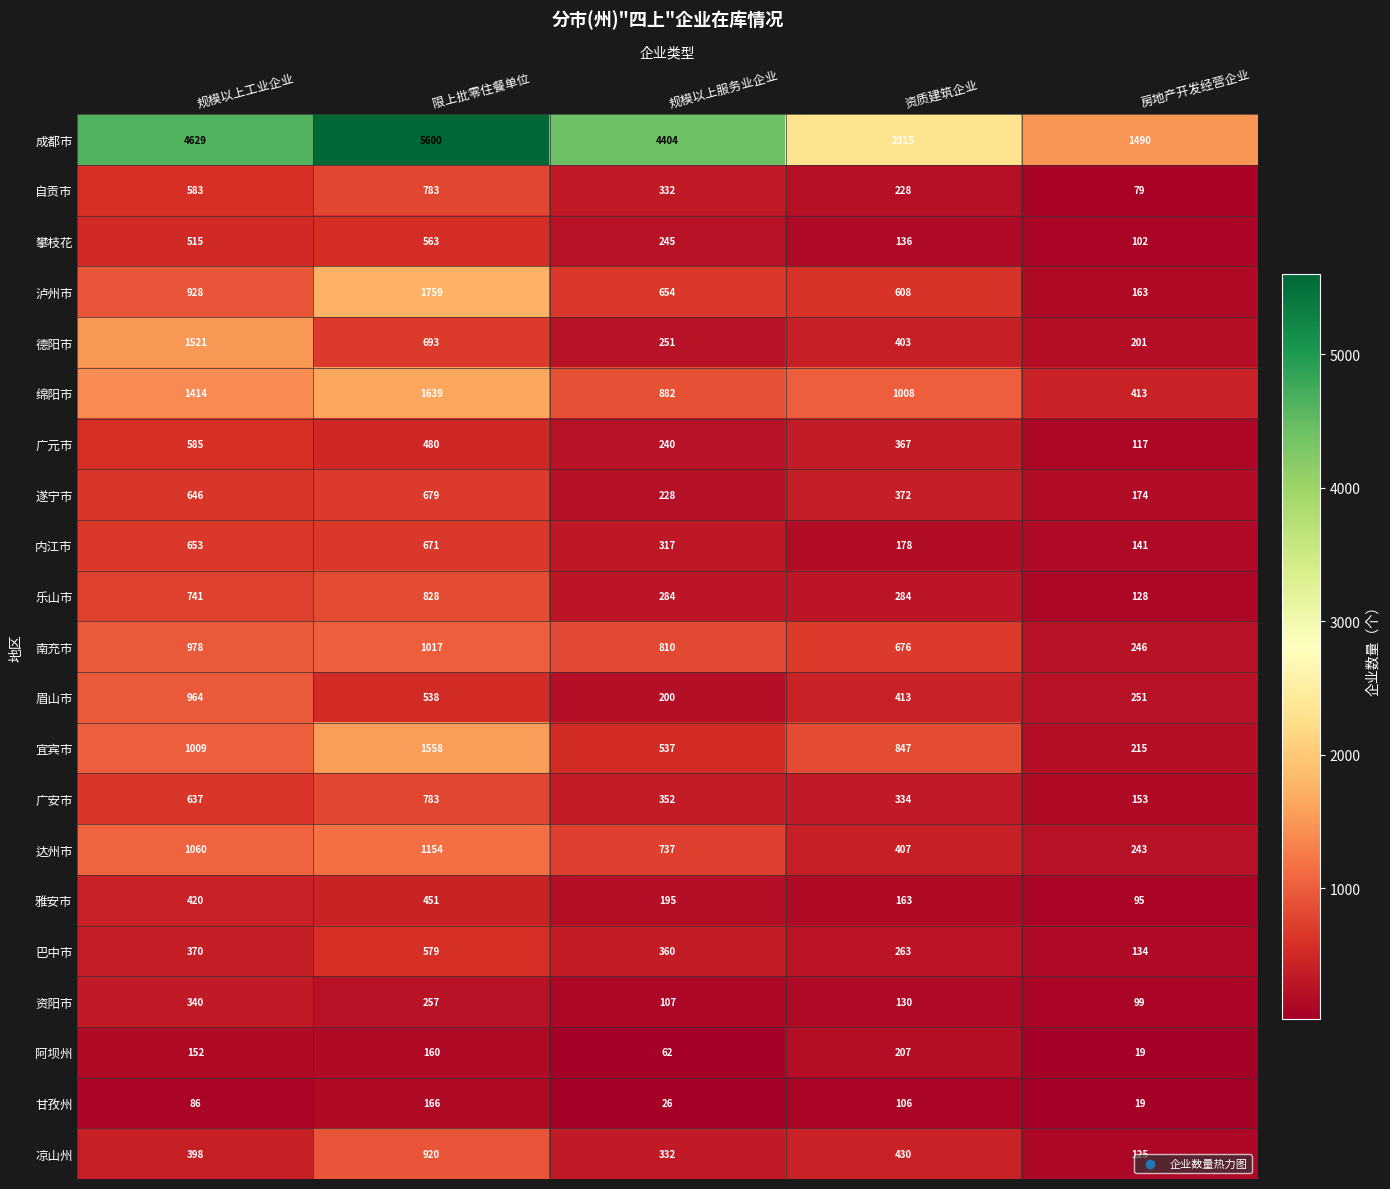

What is the spread (max minus min) of values at 规模以上服务业企业?

4378